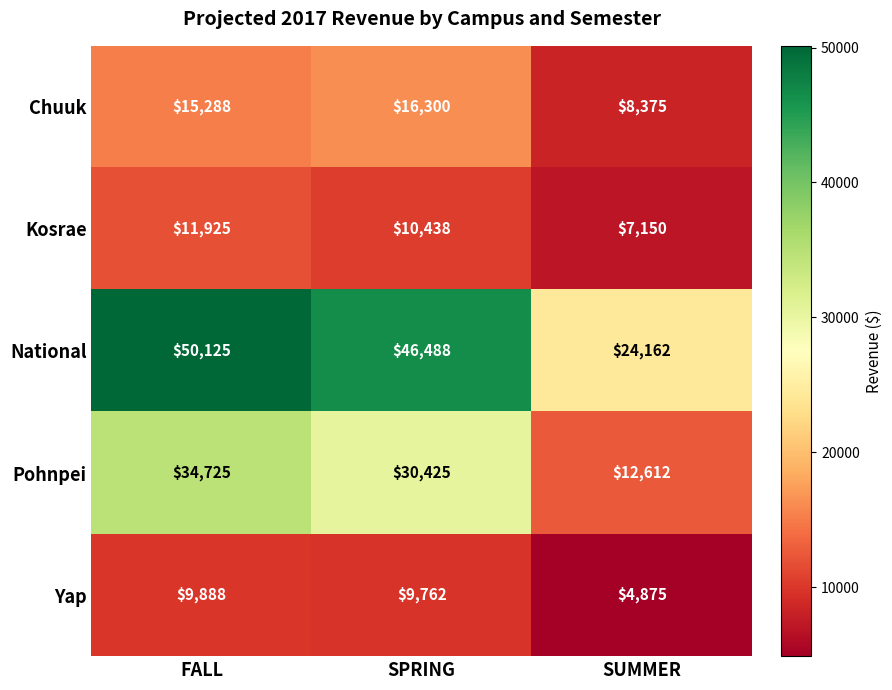

At which label is Chuuk closest to 12337?

FALL